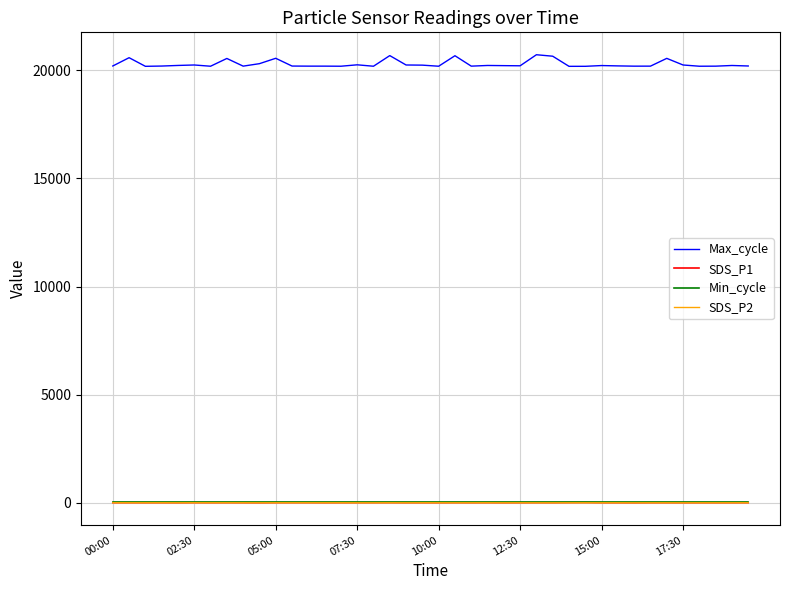

True or false: SDS_P1 and Max_cycle intersect in this chart.

False